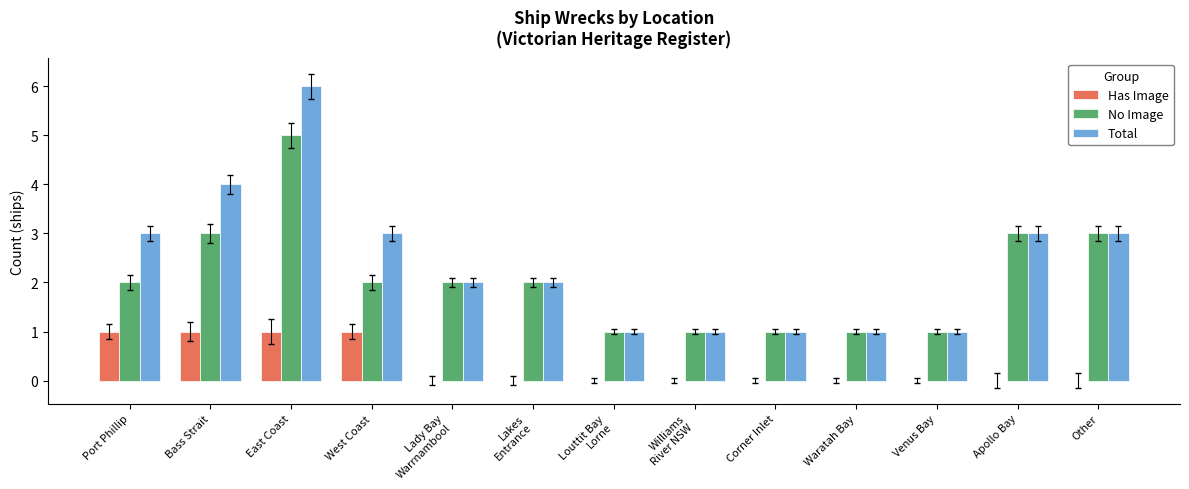

Read the No Image value at Bass Strait.

3